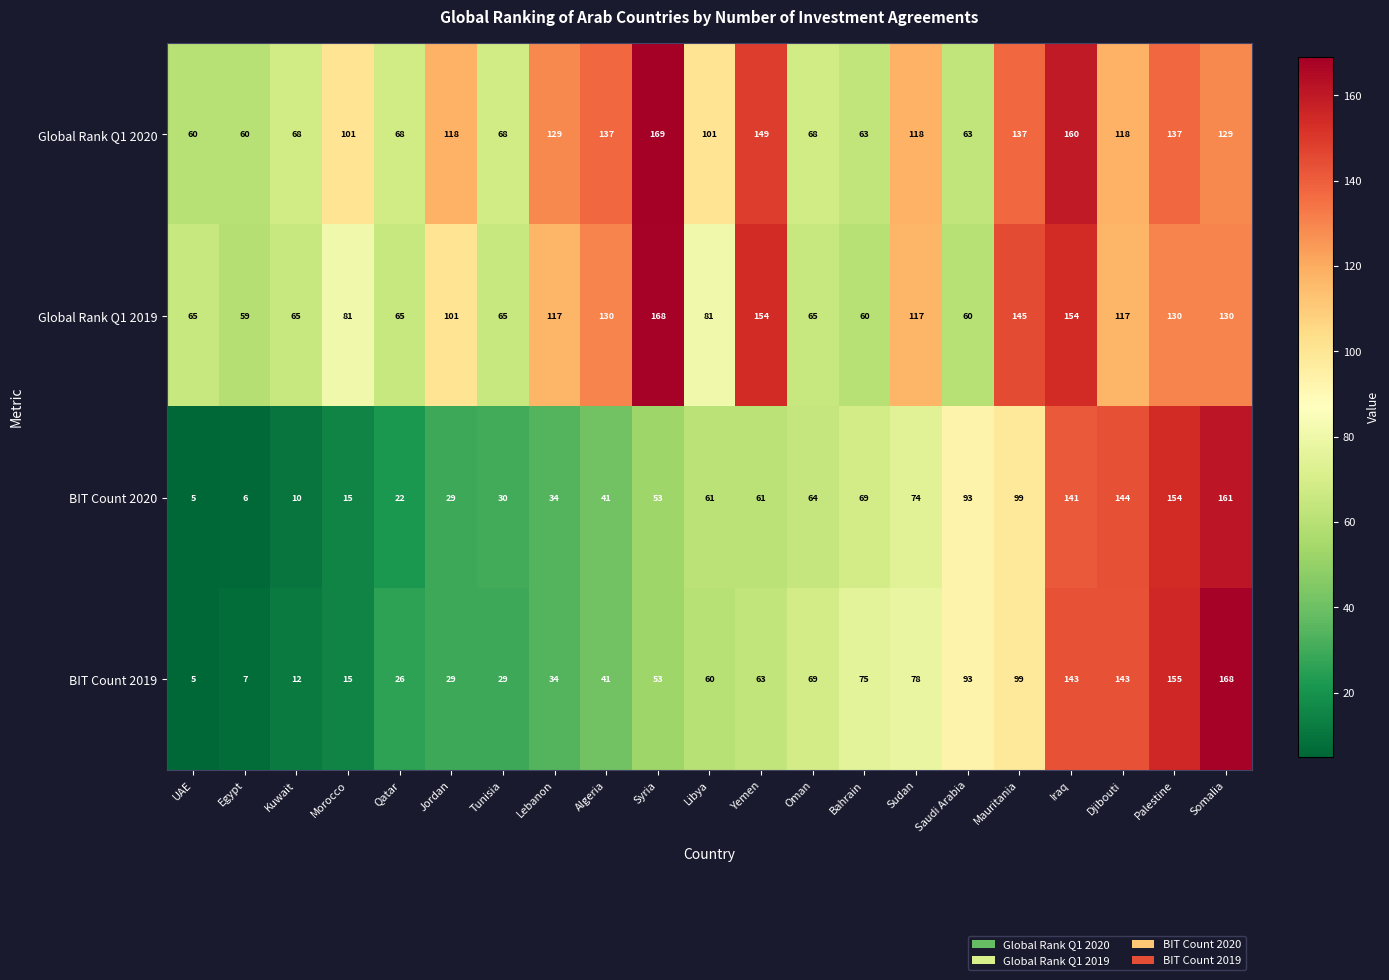

What is the difference between the highest and lowest values at Bahrain?

15